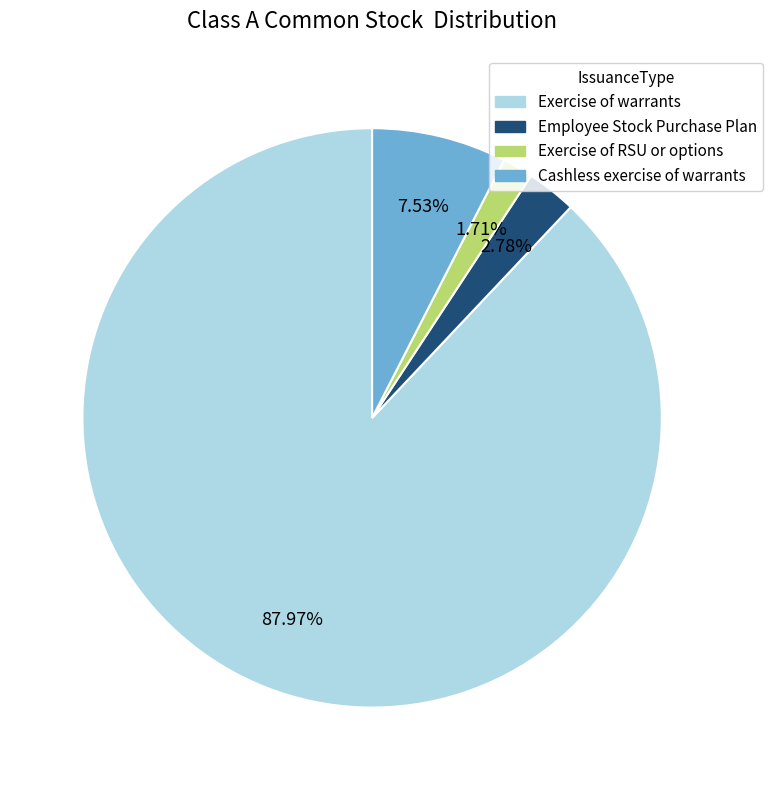

What is the majority slice?

Exercise of warrants